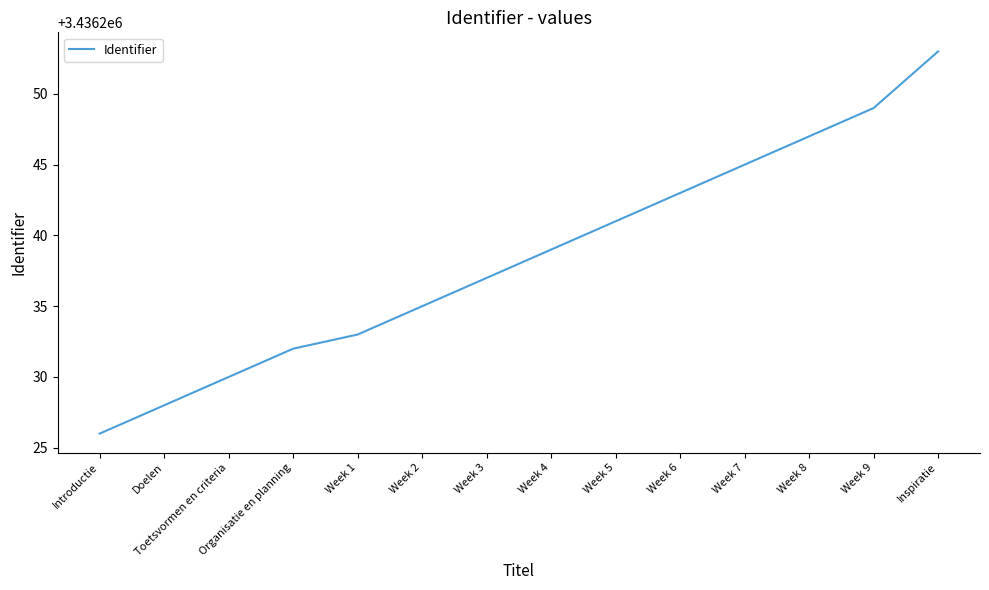

What value does the data have at Toetsvormen en criteria?

3436230